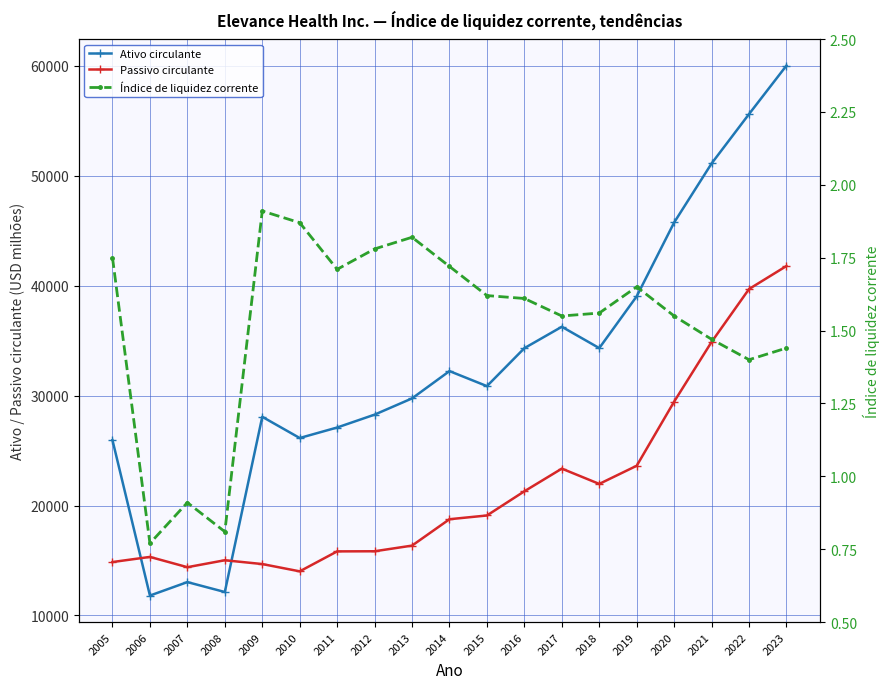

How many interior local peaks does the Ativo circulante series have?

4